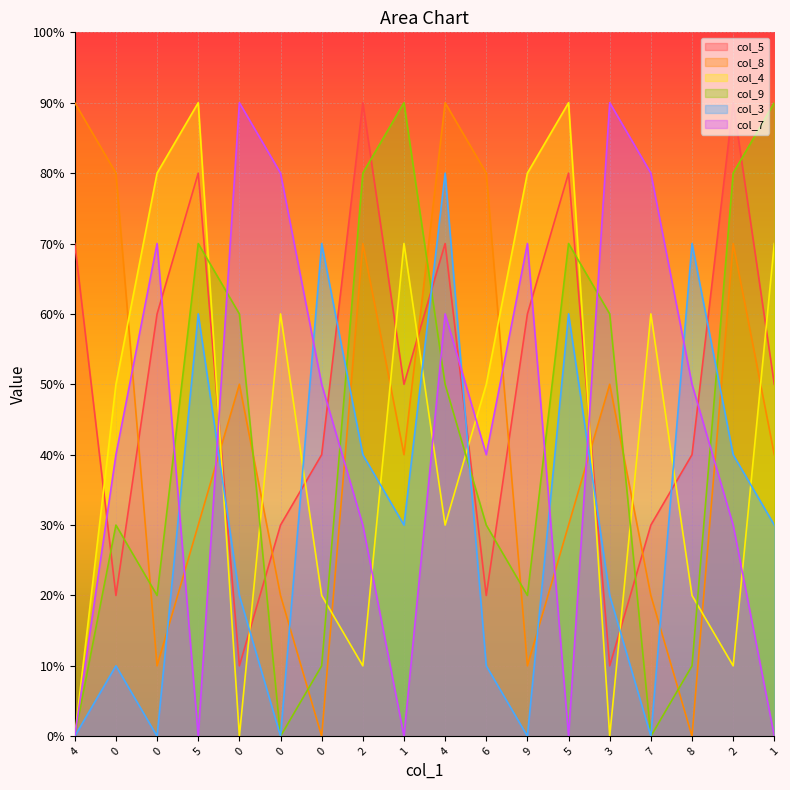

At 0, list the series in order from smallest to largest.

col_3, col_5, col_9, col_7, col_4, col_8